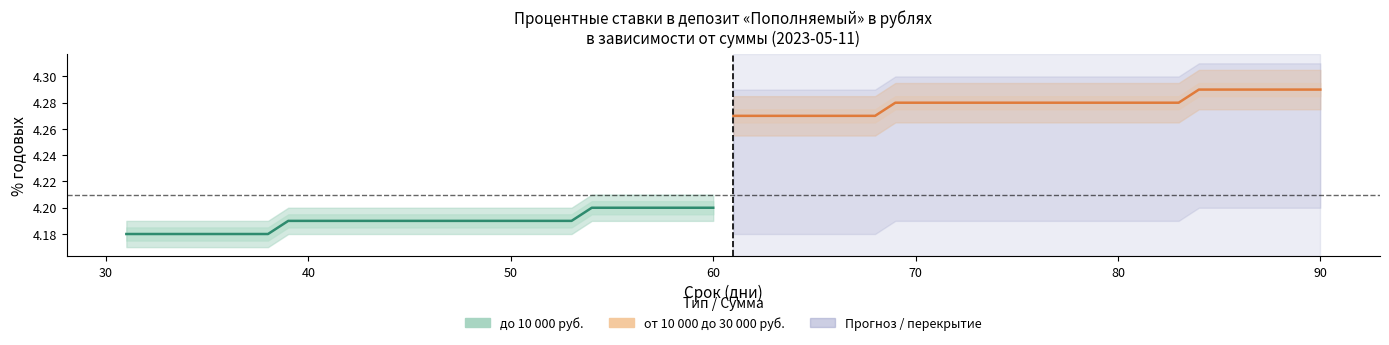

True or false: до 10 000 (1 мес) and от 10 000 до 30 000 (2 мес) intersect in this chart.

False